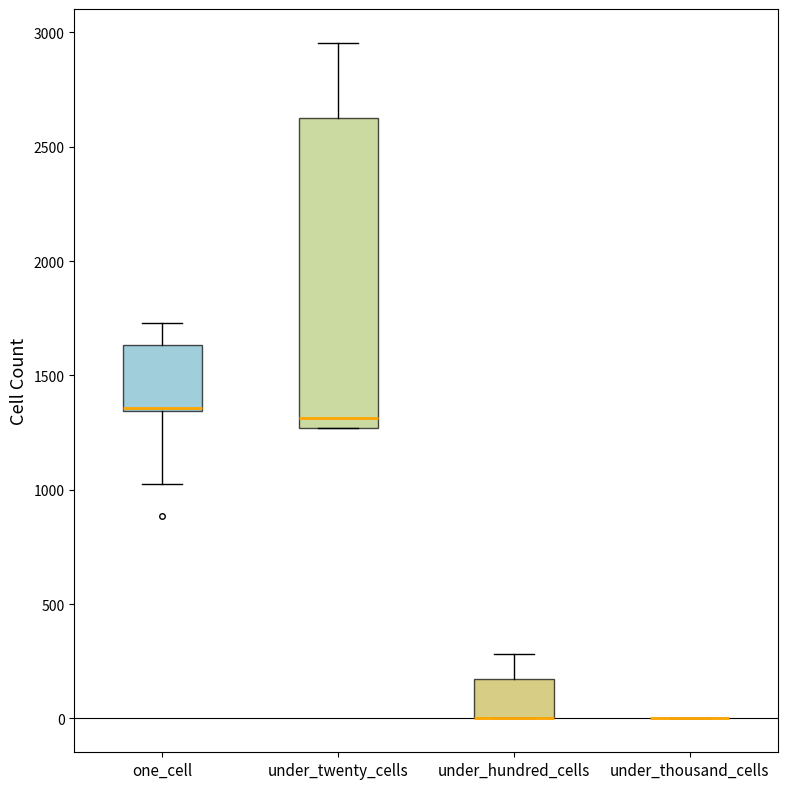

Reading left to right, read every box against the y-axis: the position of its median line, the range the box covers, and the ends of its whiskers. The values are not printed on the chart, so give them approximately, as read against the axis.

one_cell: median 1350, box 1350 to 1650, whiskers 1050 to 1750
under_twenty_cells: median 1300, box 1250 to 2650, whiskers 1250 to 2950
under_hundred_cells: median 0 (drawn on the box's lower edge), box 0 to 150, whiskers 0 to 300
under_thousand_cells: box collapsed to a line at 0, whiskers 0 to 0